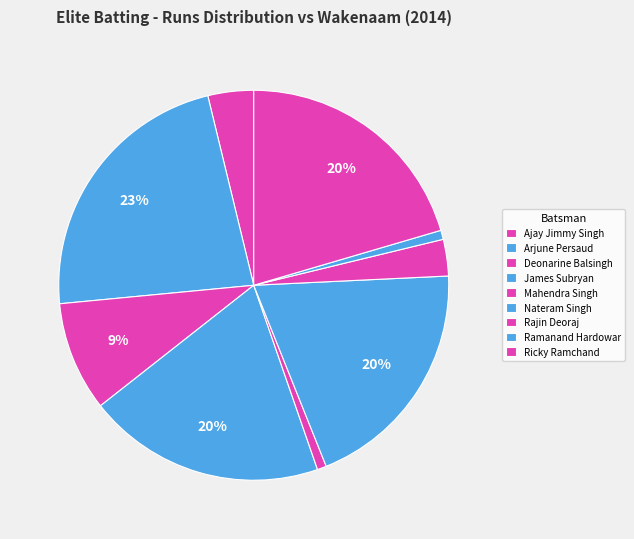

How many segments does this pie chart have?

9